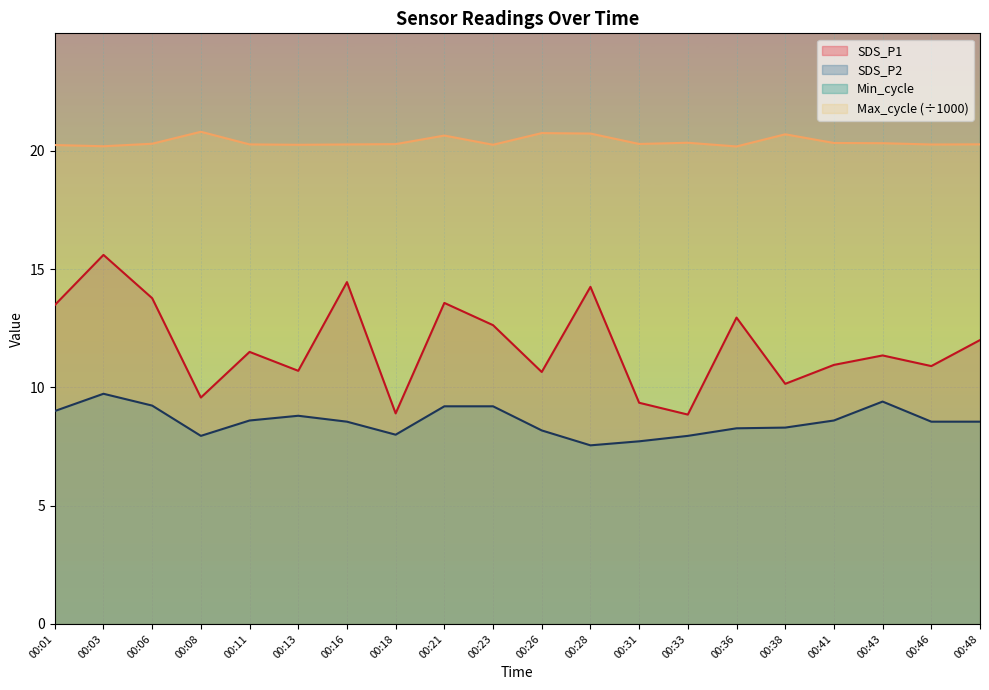

At how many categories does at least one series exceed 19?

20